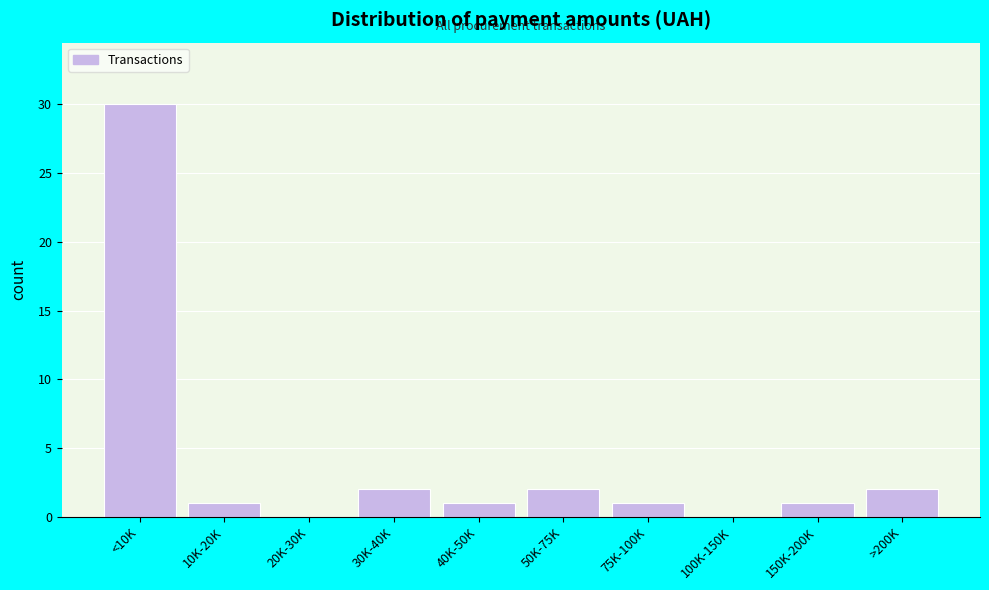

Reading right to left, transcribe all the data shown in this chart.

>200K=2	150K-200K=1	100K-150K=0	75K-100K=1	50K-75K=2	40K-50K=1	30K-40K=2	20K-30K=0	10K-20K=1	<10K=30